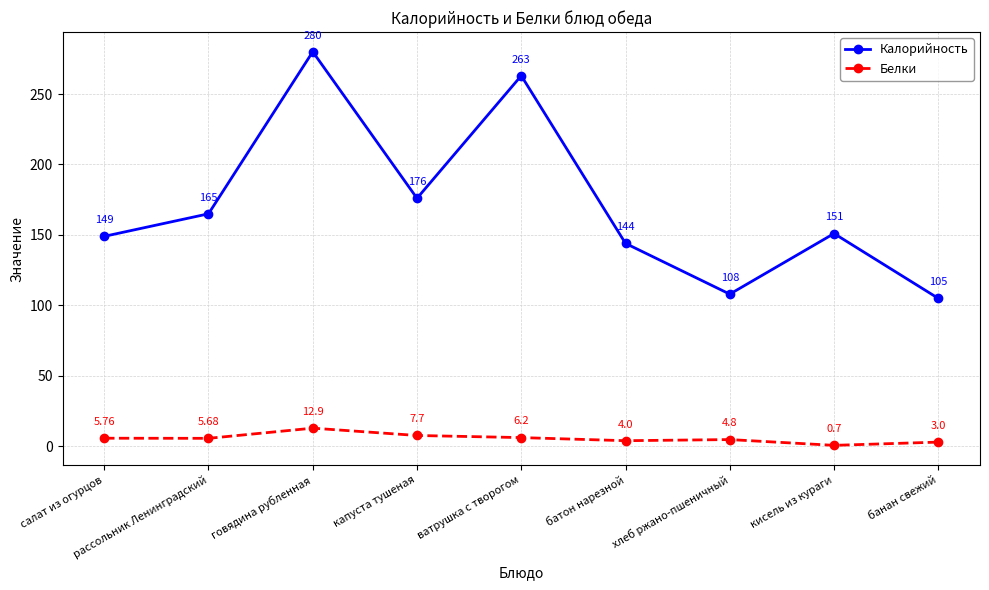

True or false: Калорийность has a value of 81.1 at капуста тушеная.

False